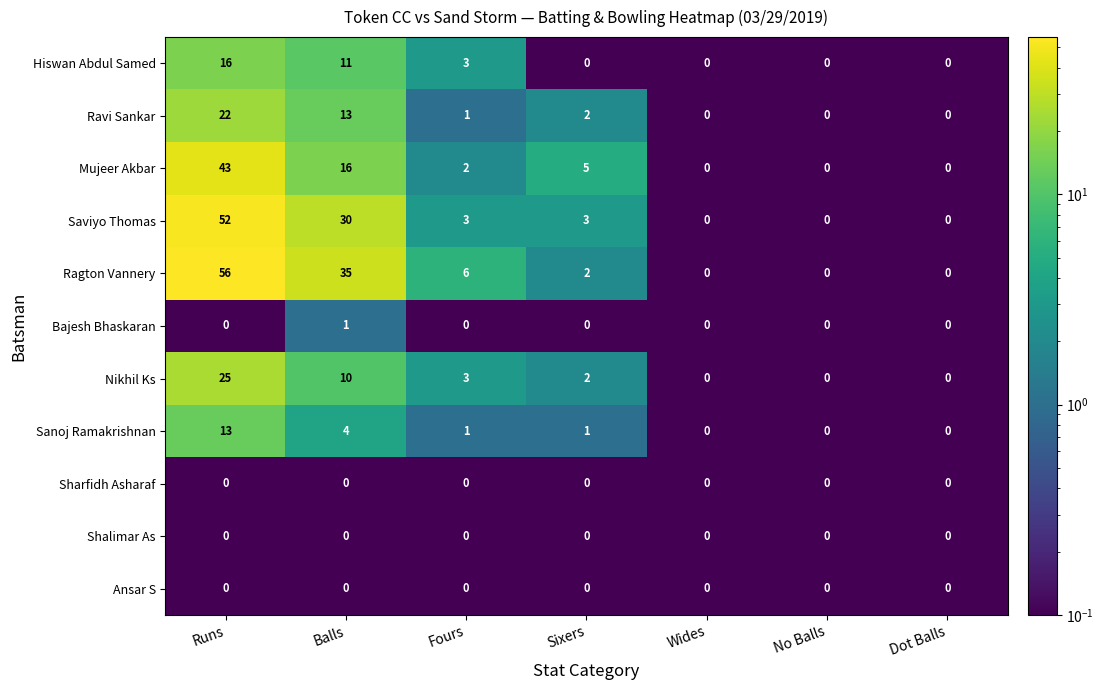

What is the sum of the Saviyo Thomas values at Sixers and Balls?

33